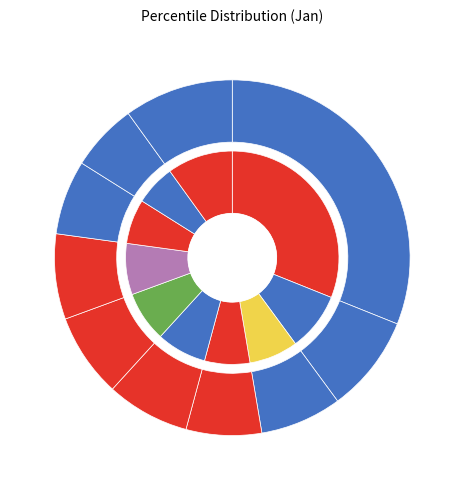

Count the number of slices in the pie.

10